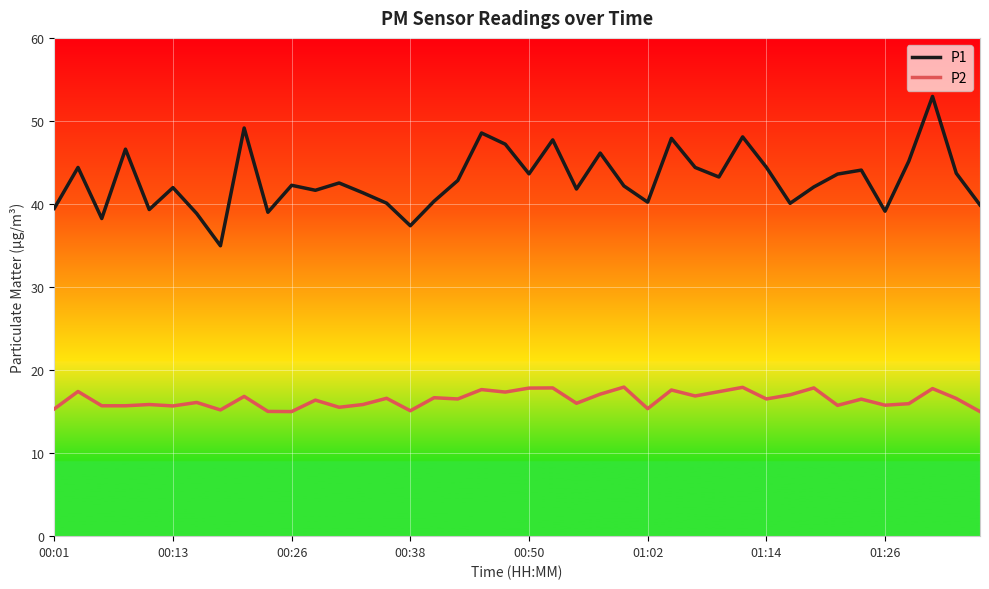

Which series has the largest total across all categories?

P1